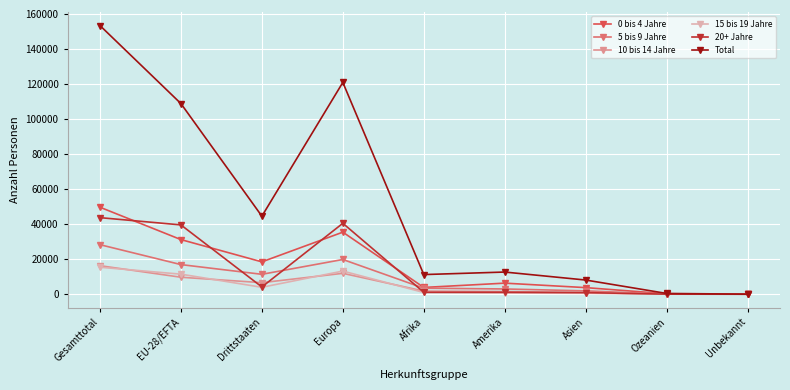

Which series has the widest spread of values?

Total